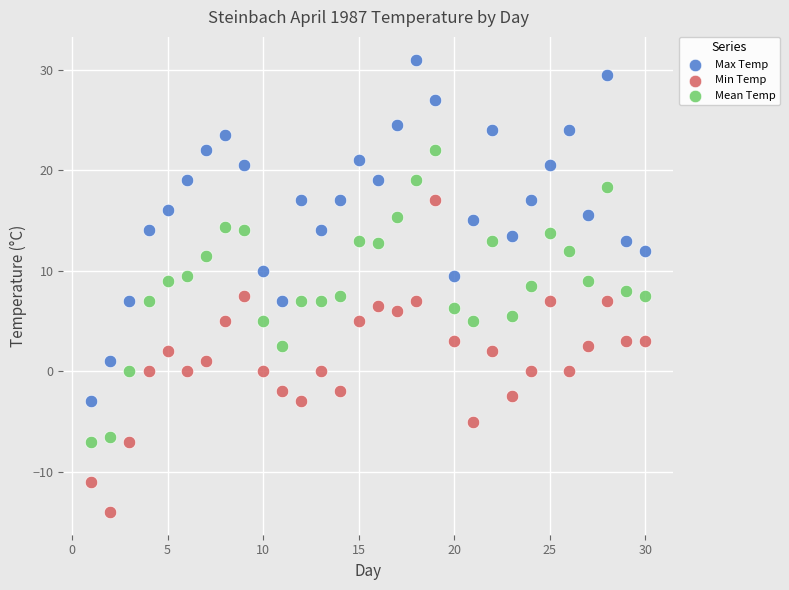

Which series contains the lowest Y value?

Min Temp